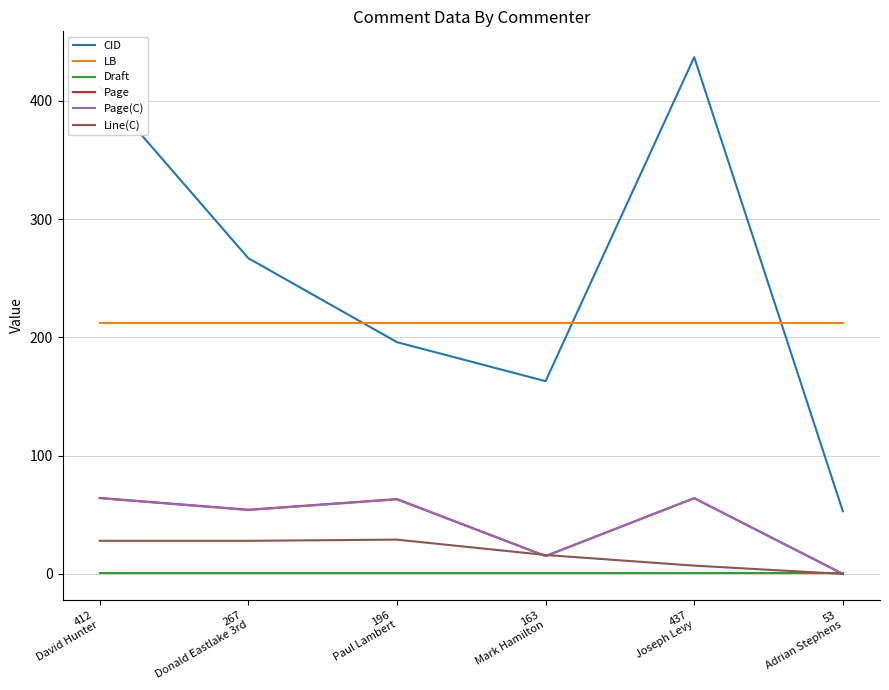

At how many categories does at least one series exceed 136?

6